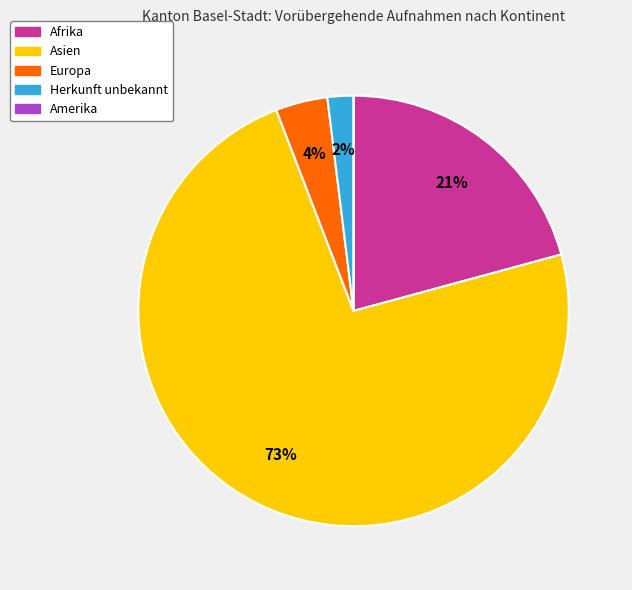

To the nearest percent, what is the difference between the largest and smallest slice percentages?

73%